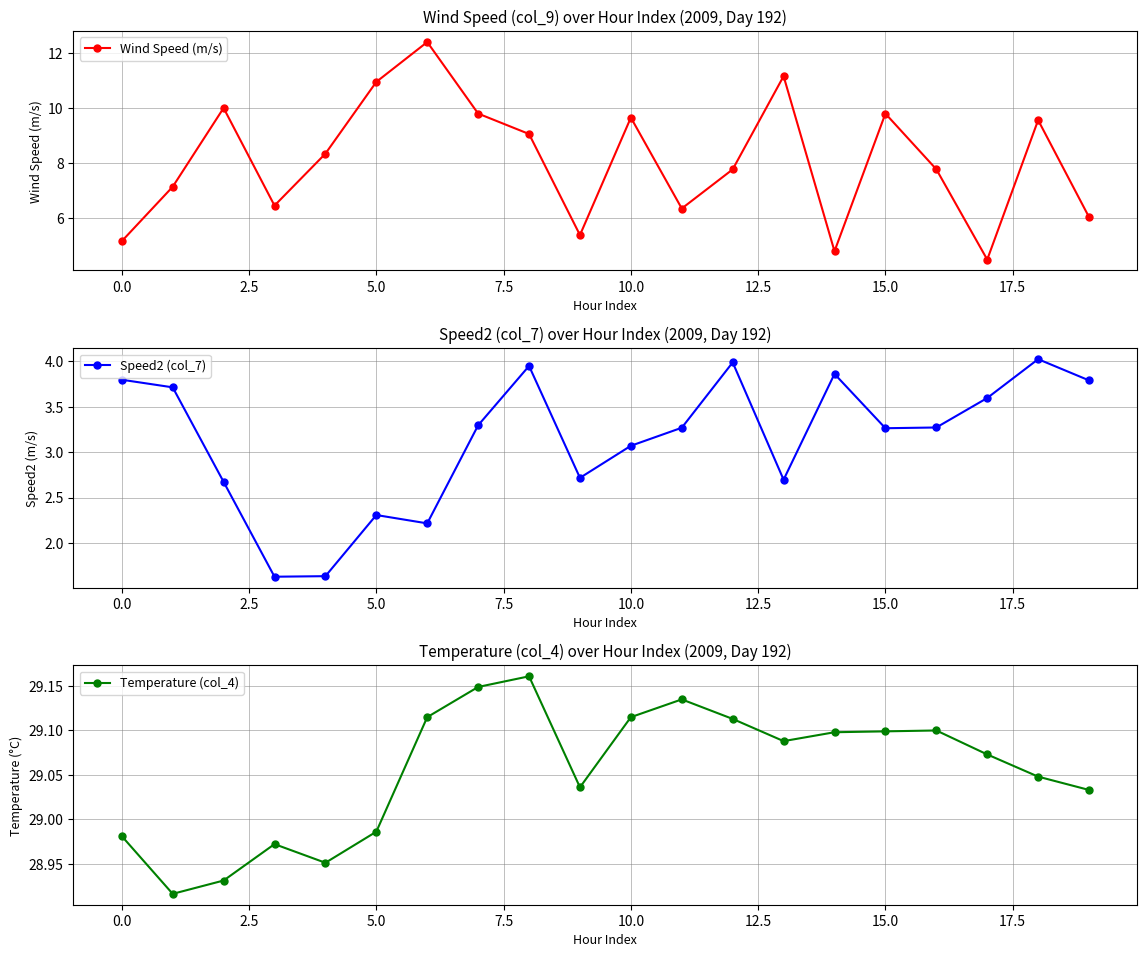

Which series has the largest total across all categories?

Temperature (col_4)